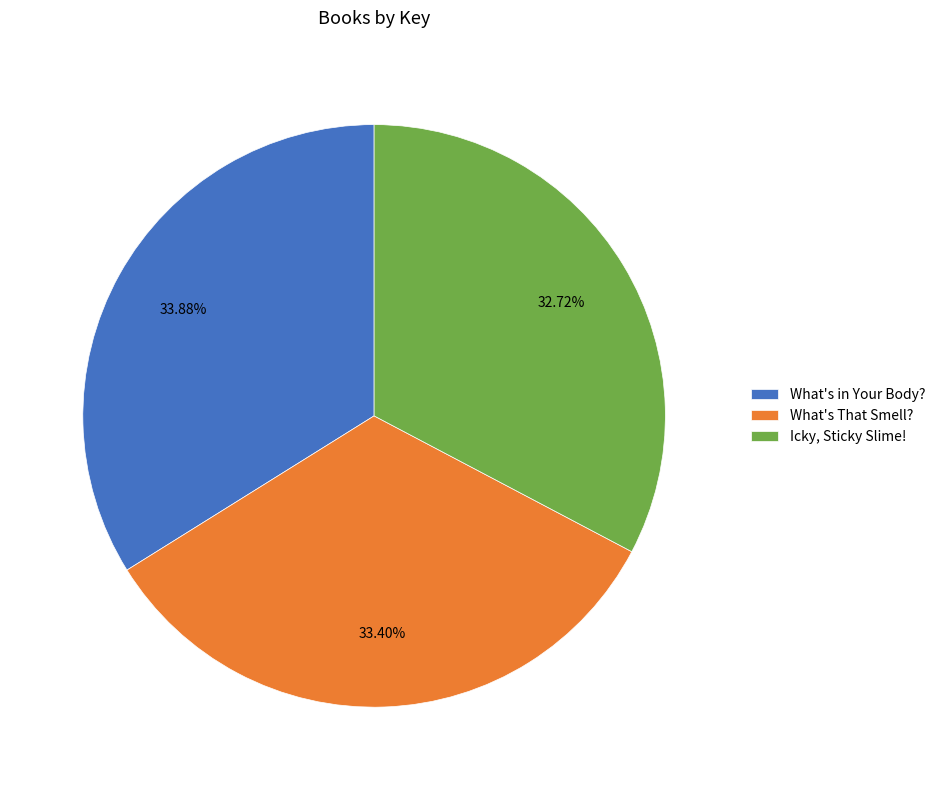

Is it true that What's in Your Body? is 34% of the pie?

True